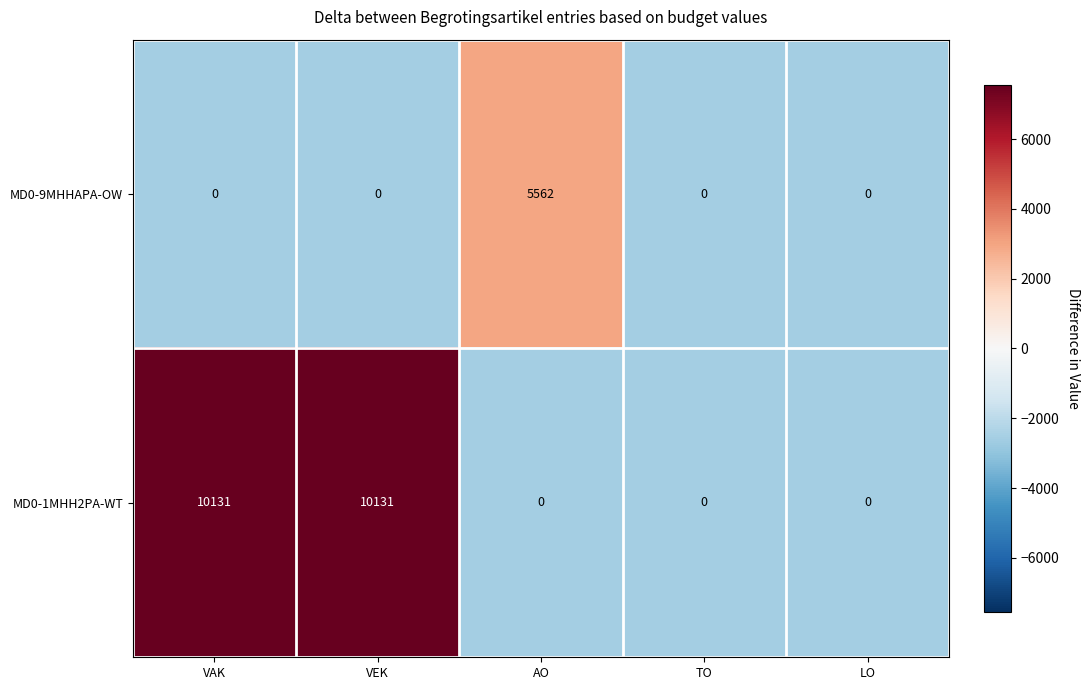

Count the MD0-1MHH2PA-WT values in the range 0 to 10131.

5